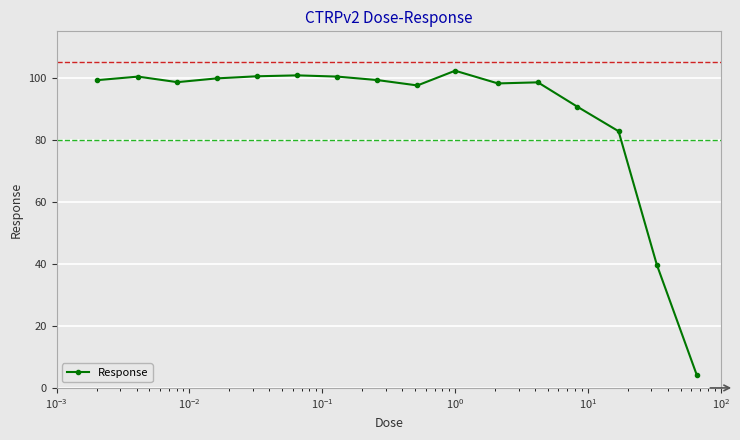

Count the number of categories in the chart.

16